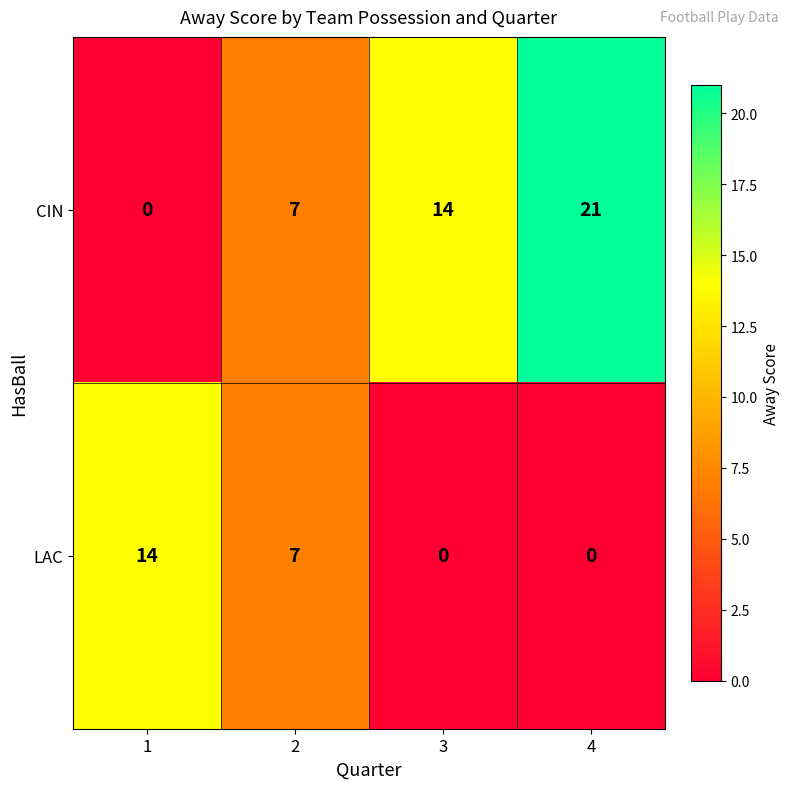

How many values in CIN are above zero?

3